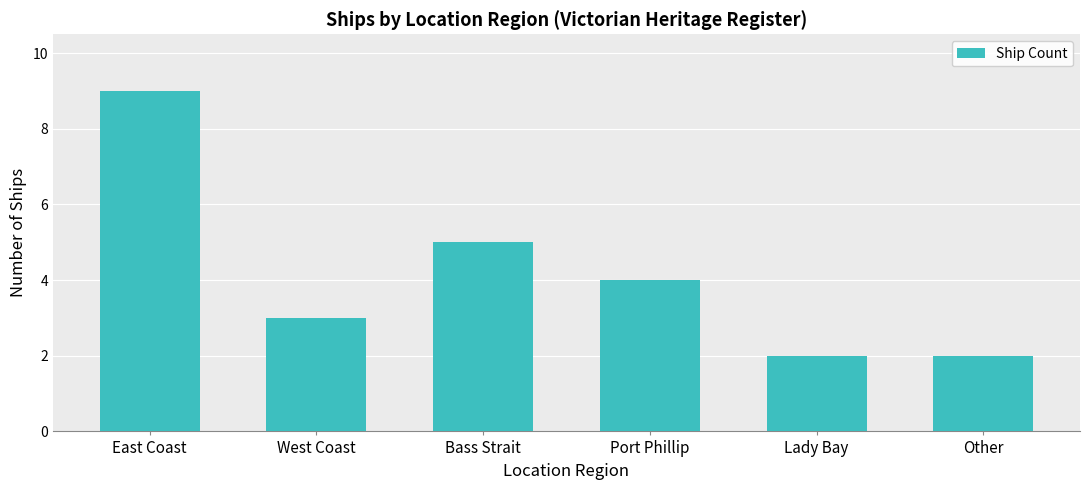

Is it true that the value at West Coast is 3?

True